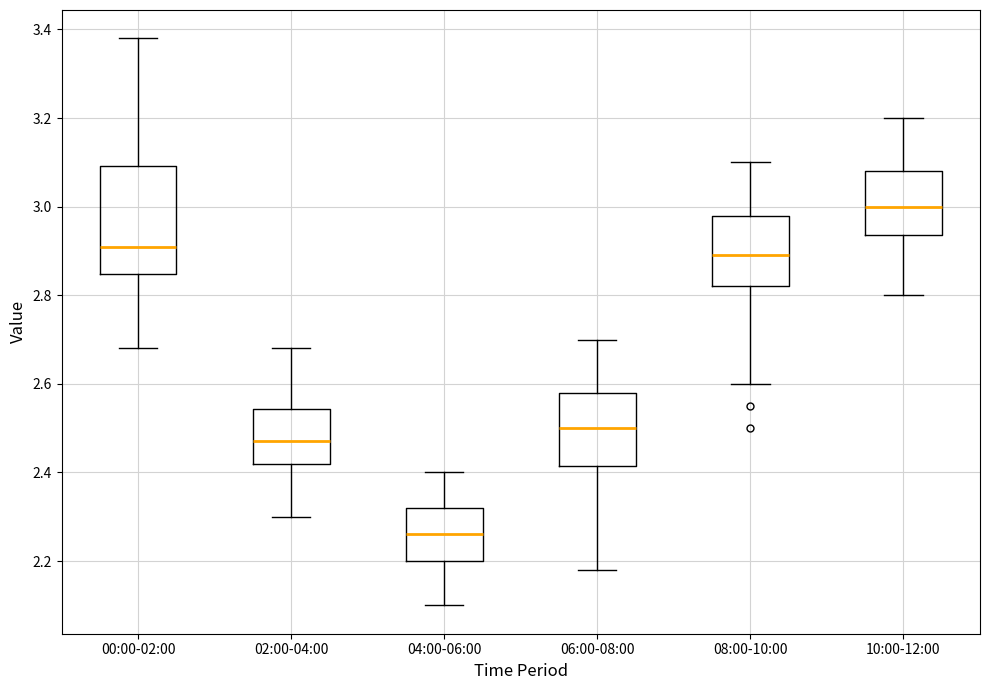

Reading left to right, read every box against the y-axis: the position of its median line, the range the box covers, and the ends of its whiskers. The values are not printed on the chart, so give them approximately, as read against the axis.

00:00-02:00: median 2.92, box 2.84 to 3.10, whiskers 2.68 to 3.38
02:00-04:00: median 2.48, box 2.42 to 2.54, whiskers 2.30 to 2.68
04:00-06:00: median 2.26, box 2.20 to 2.32, whiskers 2.10 to 2.40
06:00-08:00: median 2.50, box 2.42 to 2.58, whiskers 2.18 to 2.70
08:00-10:00: median 2.90, box 2.82 to 2.98, whiskers 2.60 to 3.10
10:00-12:00: median 3.00, box 2.94 to 3.08, whiskers 2.80 to 3.20